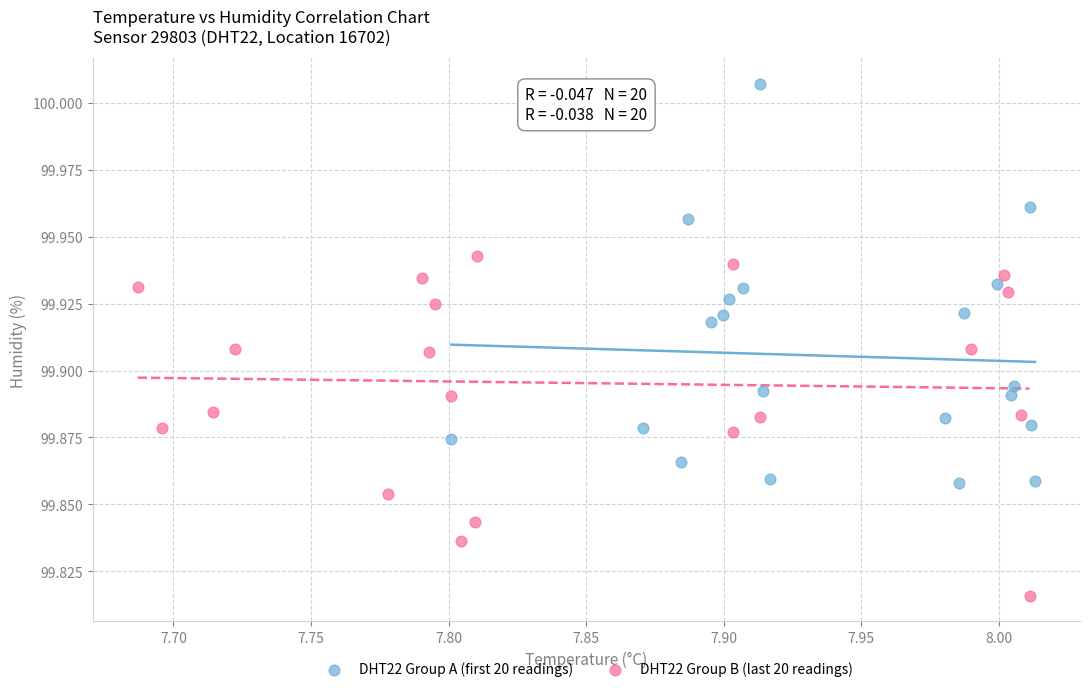

What are all the series names shown in the legend?

DHT22 Group A (first 20 readings), DHT22 Group B (last 20 readings)